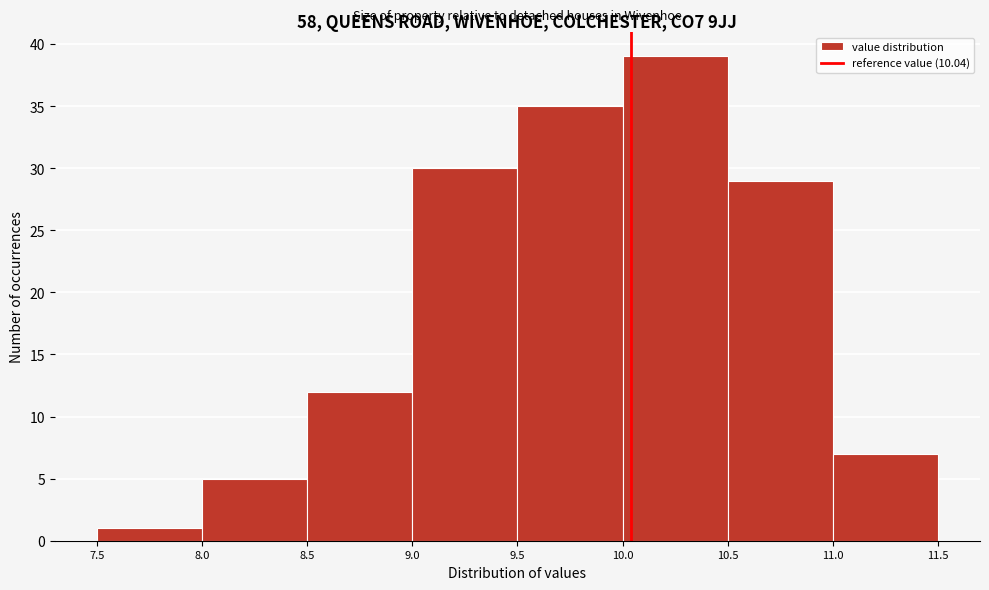

How tall is the bar that spans 9.5 to 10.0 on the x-axis? The values are not printed on the chart, so give them approximately, as read against the axis.

35